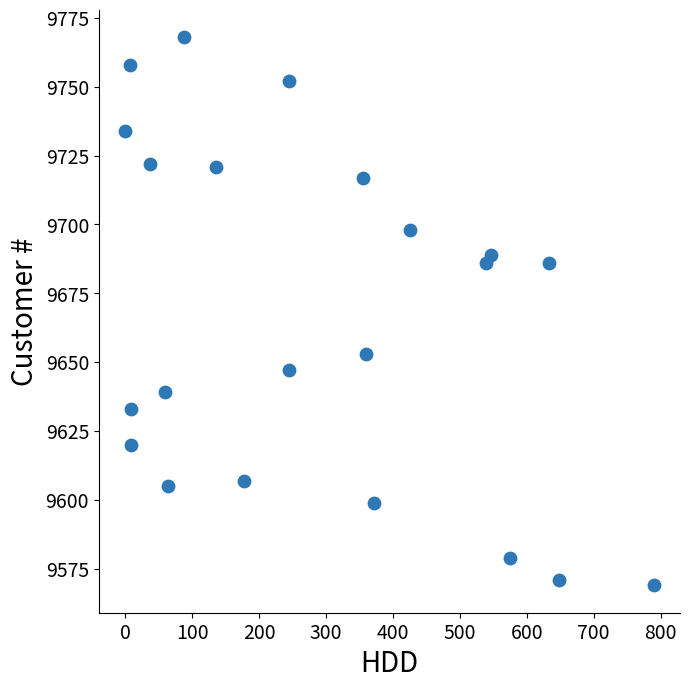

What is the range of Y values (max minus min)?

199